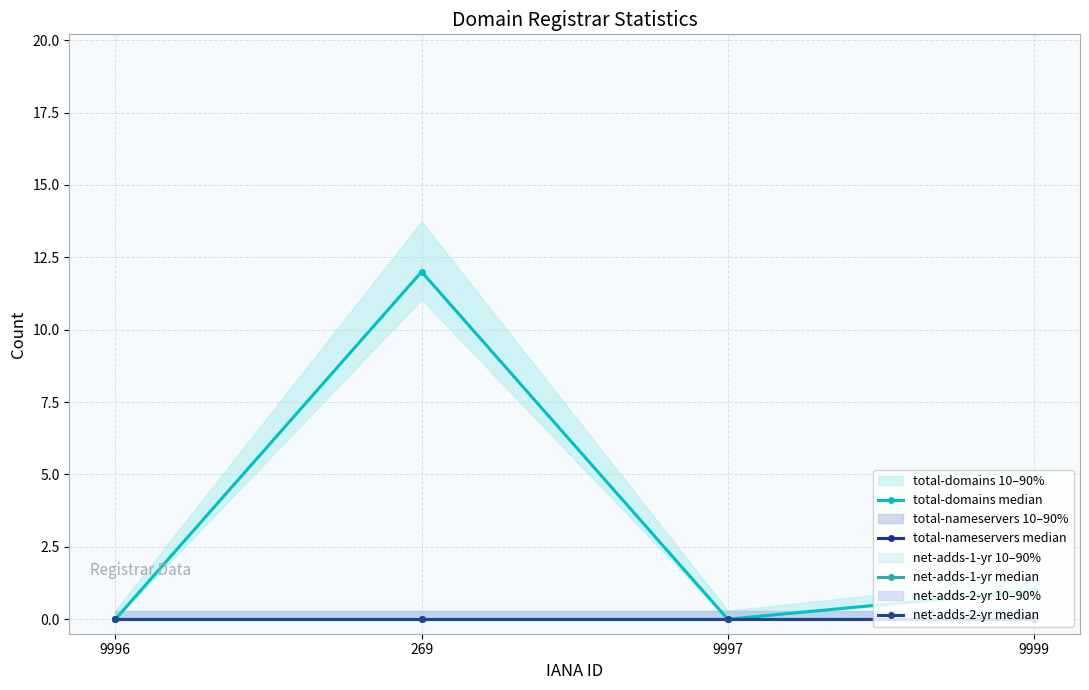

Rank the categories by net-adds-2-yr median value from highest to lowest.

9996, 269, 9997, 9999